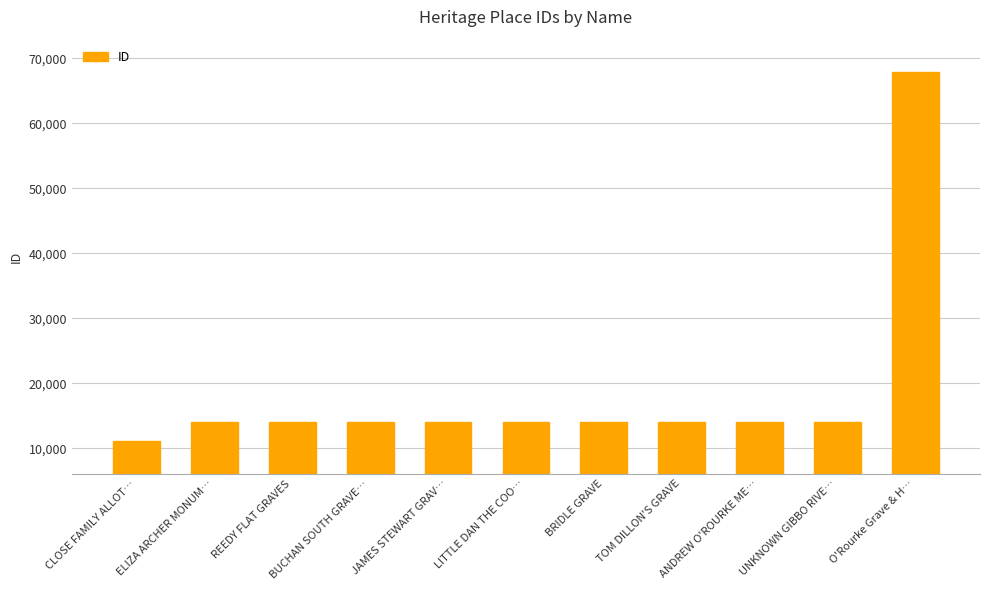

What is the label of the 8th bar from the right?

BUCHAN SOUTH GRAVE…